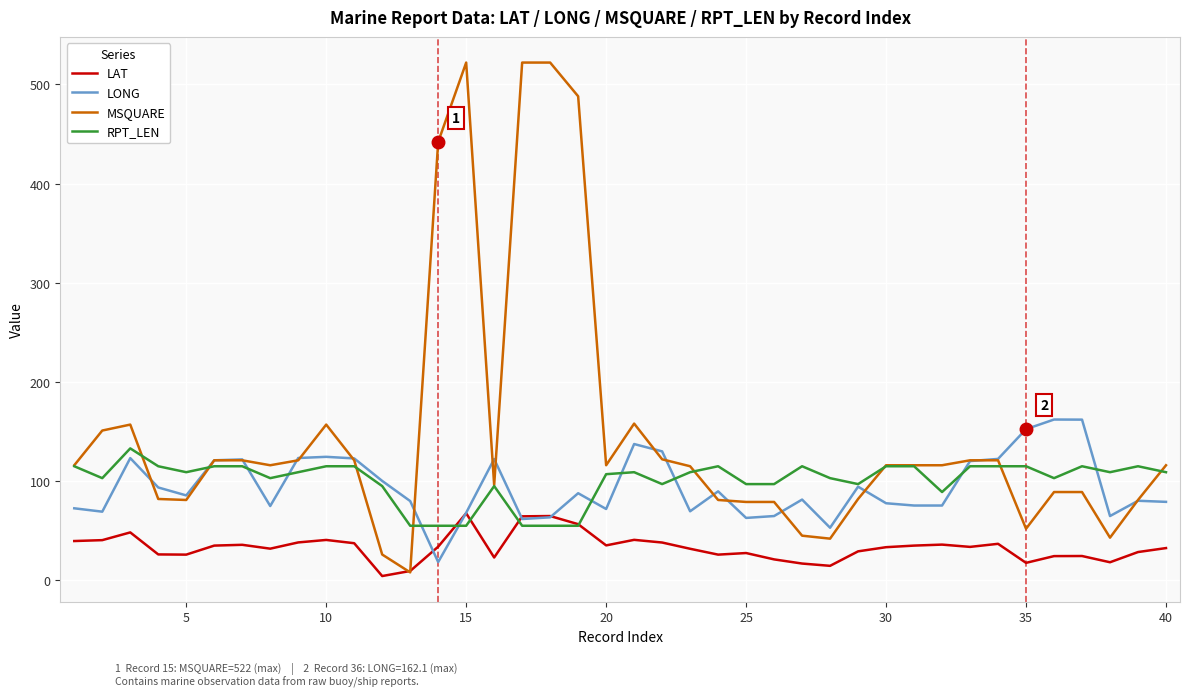

List the series in order of their peak value, lowest first.

LAT, RPT_LEN, LONG, MSQUARE